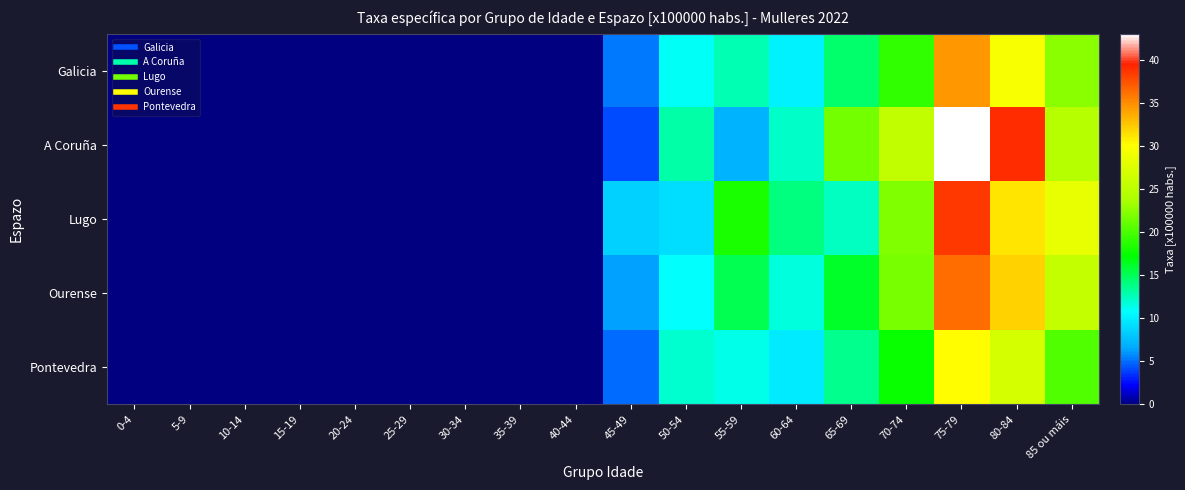

How many distinct data groups are displayed?

5